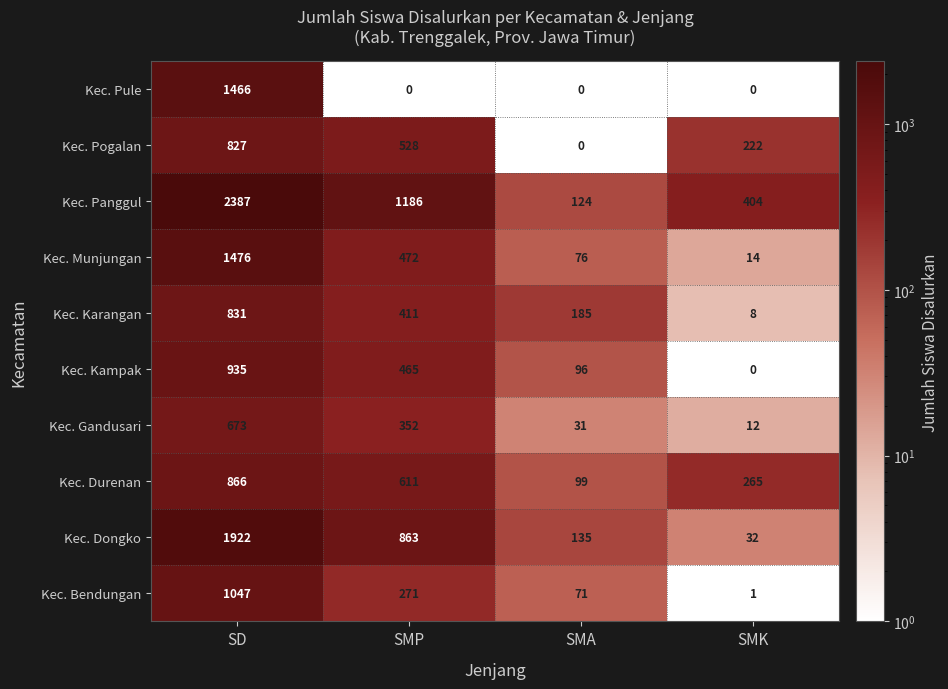

Where does the Kec. Gandusari series first go above 352?

SD